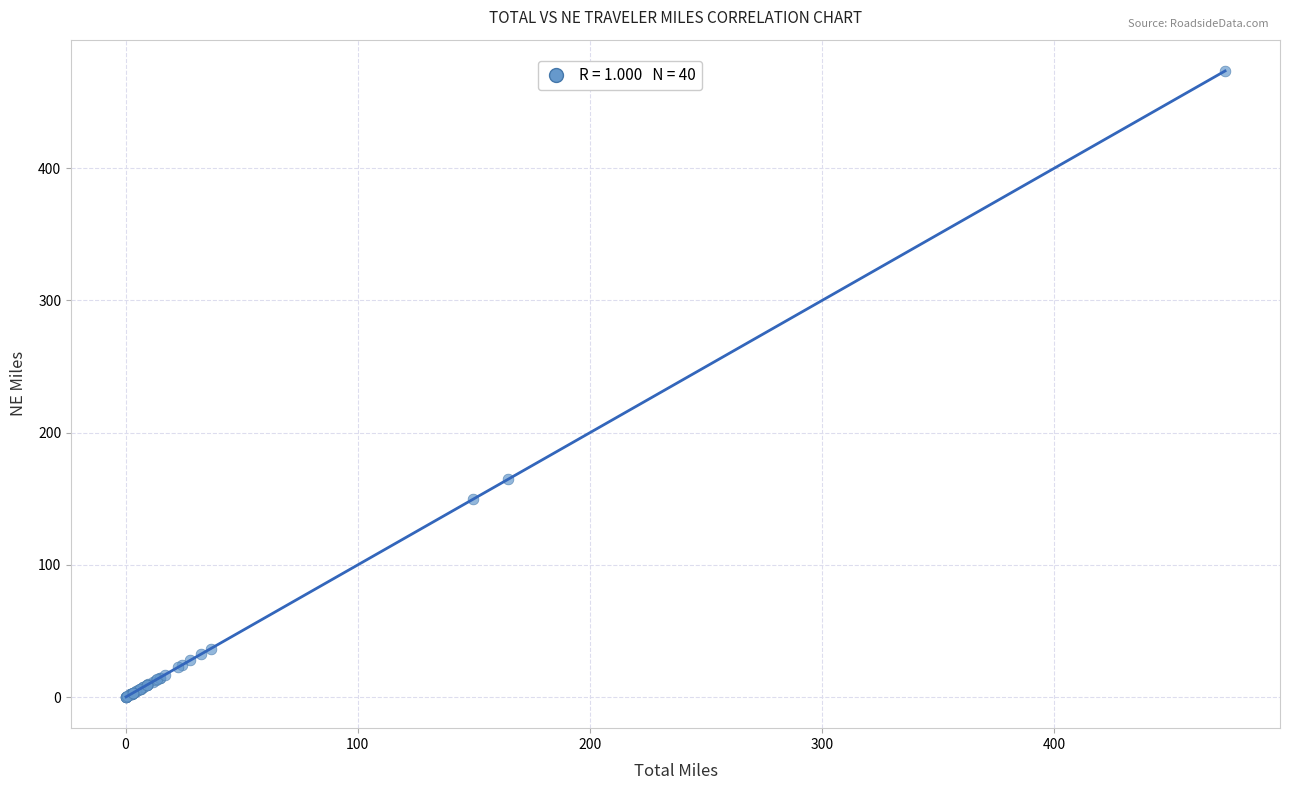

What Y value in the scatter plot is closest to 236?

164.9